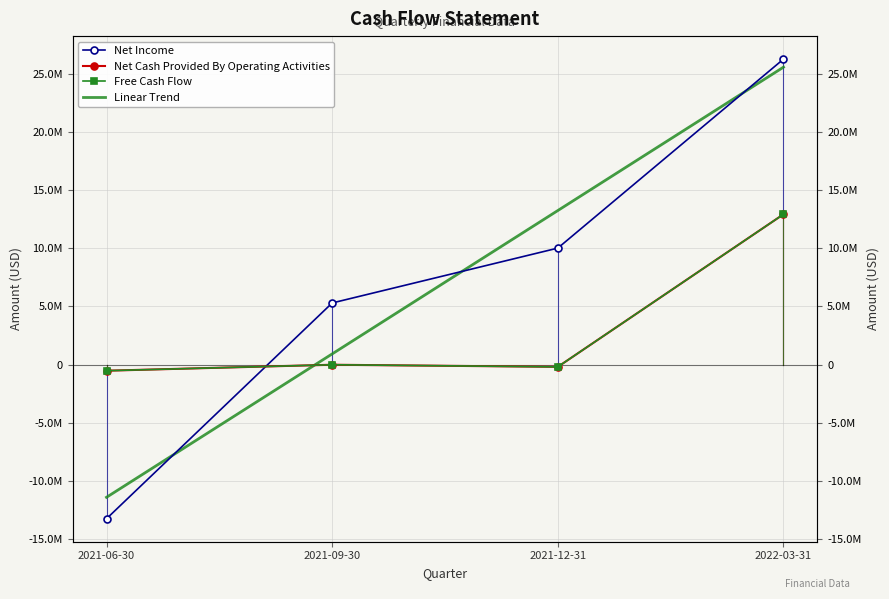

Rank the categories by Net Cash Provided By Operating Activities value from lowest to highest.

2021-06-30, 2021-12-31, 2021-09-30, 2022-03-31